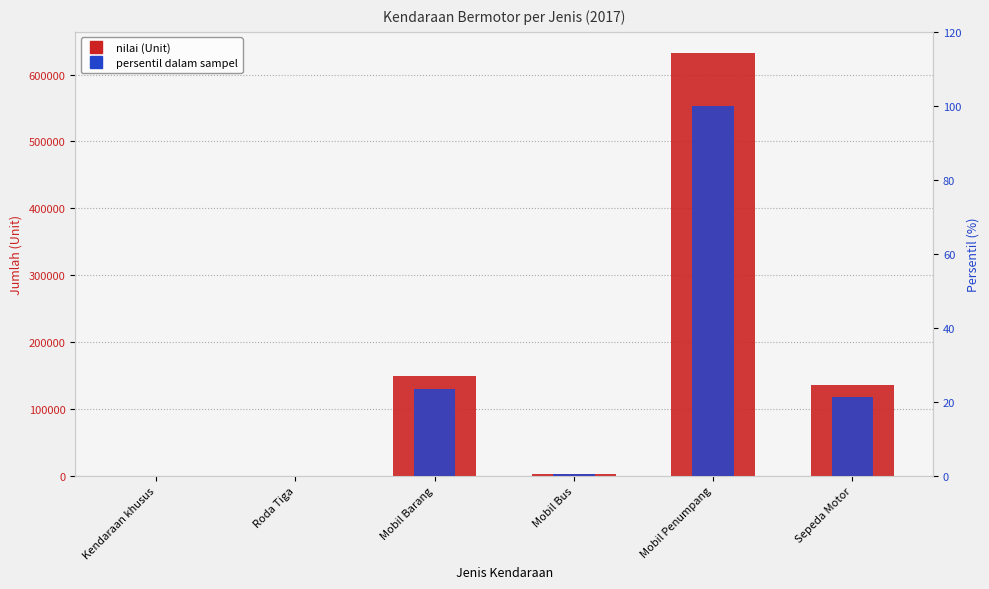

Reading right to left, extract all data points from this chart.

nilai (Unit): Sepeda Motor=135328.0	Mobil Penumpang=632279.0	Mobil Bus=2806.0	Mobil Barang=148844.0	Roda Tiga=0.0	Kendaraan khusus=19.0
persentil dalam sampel: Sepeda Motor=21.4	Mobil Penumpang=100.0	Mobil Bus=0.4	Mobil Barang=23.5	Roda Tiga=0.0	Kendaraan khusus=0.0